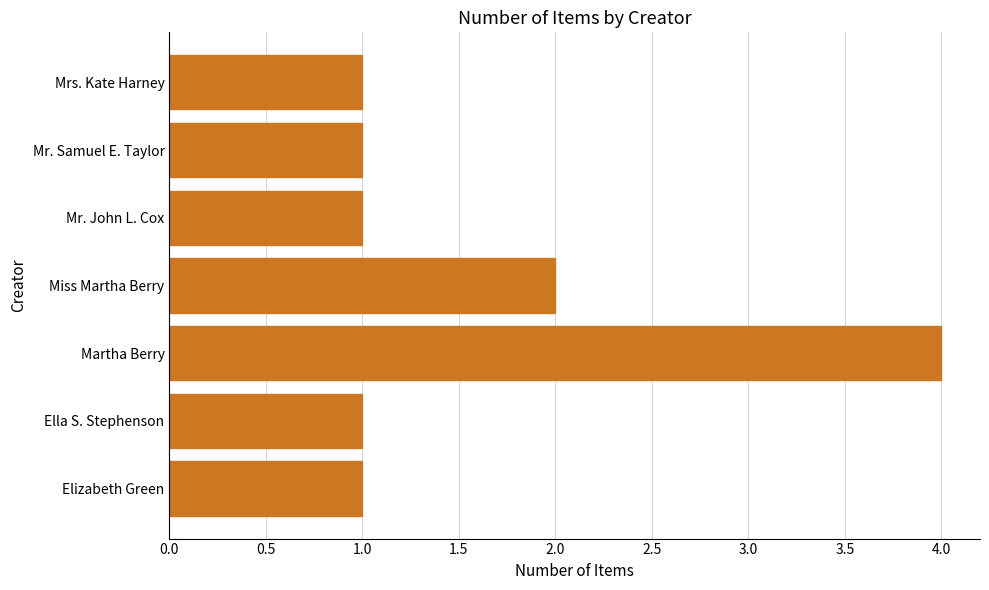

True or false: the data shows 2 at Miss Martha Berry.

True